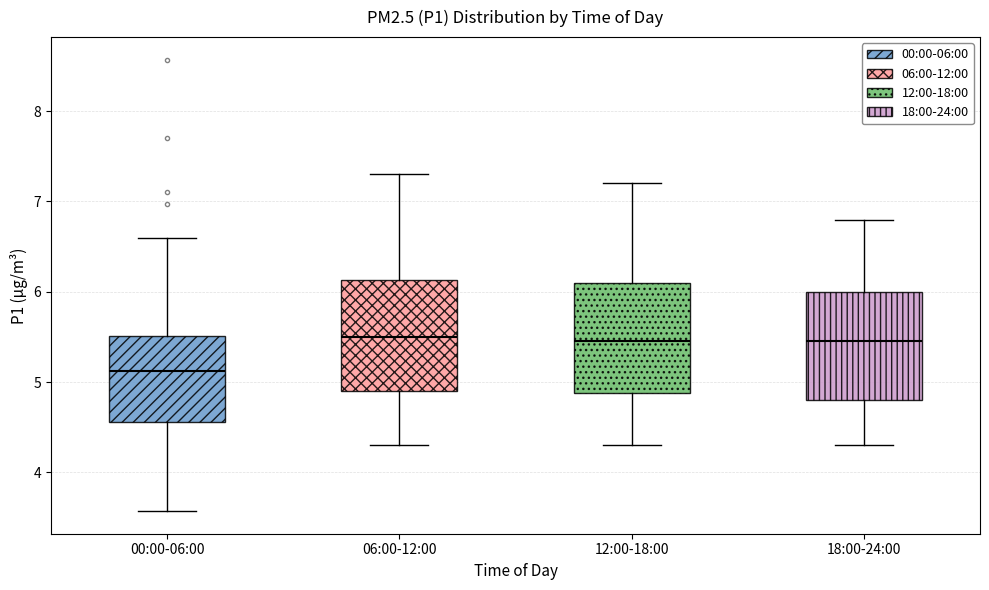

Reading left to right, transcribe this box plot: for each box, give where its median line is, the range the box spans, and where its two whiskers end, as read against the y-axis. The values are not printed on the chart, so give them approximately, as read against the axis.

00:00-06:00: median 5.1, box 4.6 to 5.5, whiskers 3.6 to 6.6
06:00-12:00: median 5.5, box 4.9 to 6.1, whiskers 4.3 to 7.3
12:00-18:00: median 5.5, box 4.9 to 6.1, whiskers 4.3 to 7.2
18:00-24:00: median 5.5, box 4.8 to 6.0, whiskers 4.3 to 6.8